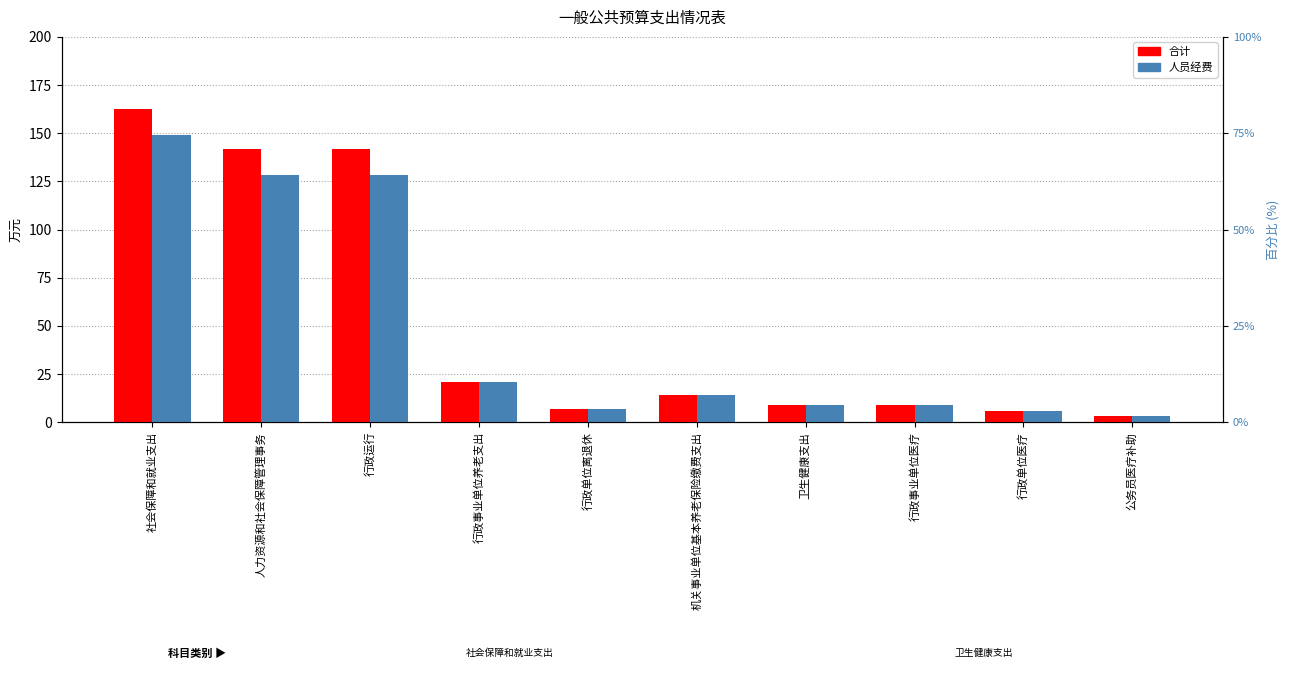

What is the value of the 合计 bar at the 10th from the left?

3.1